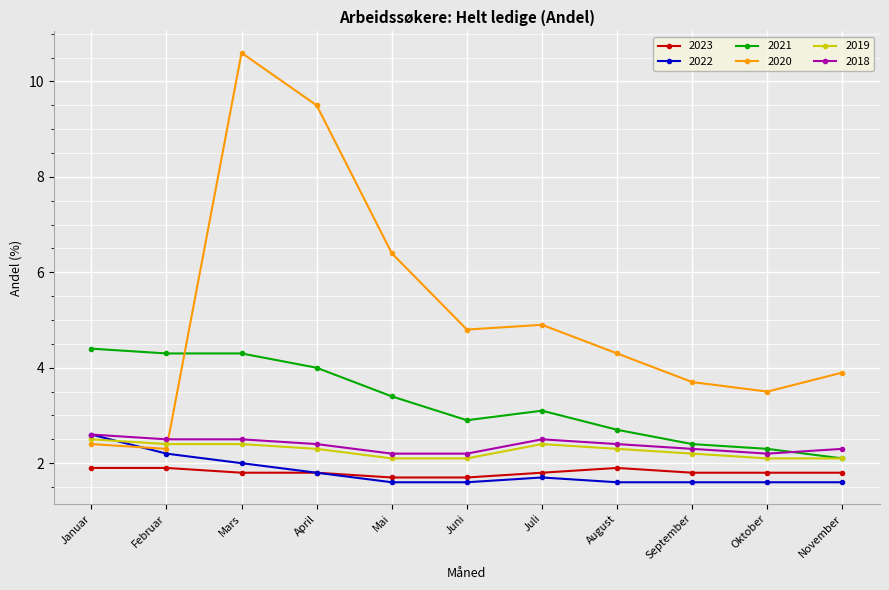

Reading left to right, list all the values displayed in this chart.

2023: Januar=1.9	Februar=1.9	Mars=1.8	April=1.8	Mai=1.7	Juni=1.7	Juli=1.8	August=1.9	September=1.8	Oktober=1.8	November=1.8
2022: Januar=2.6	Februar=2.2	Mars=2.0	April=1.8	Mai=1.6	Juni=1.6	Juli=1.7	August=1.6	September=1.6	Oktober=1.6	November=1.6
2021: Januar=4.4	Februar=4.3	Mars=4.3	April=4.0	Mai=3.4	Juni=2.9	Juli=3.1	August=2.7	September=2.4	Oktober=2.3	November=2.1
2020: Januar=2.4	Februar=2.3	Mars=10.6	April=9.5	Mai=6.4	Juni=4.8	Juli=4.9	August=4.3	September=3.7	Oktober=3.5	November=3.9
2019: Januar=2.5	Februar=2.4	Mars=2.4	April=2.3	Mai=2.1	Juni=2.1	Juli=2.4	August=2.3	September=2.2	Oktober=2.1	November=2.1
2018: Januar=2.6	Februar=2.5	Mars=2.5	April=2.4	Mai=2.2	Juni=2.2	Juli=2.5	August=2.4	September=2.3	Oktober=2.2	November=2.3